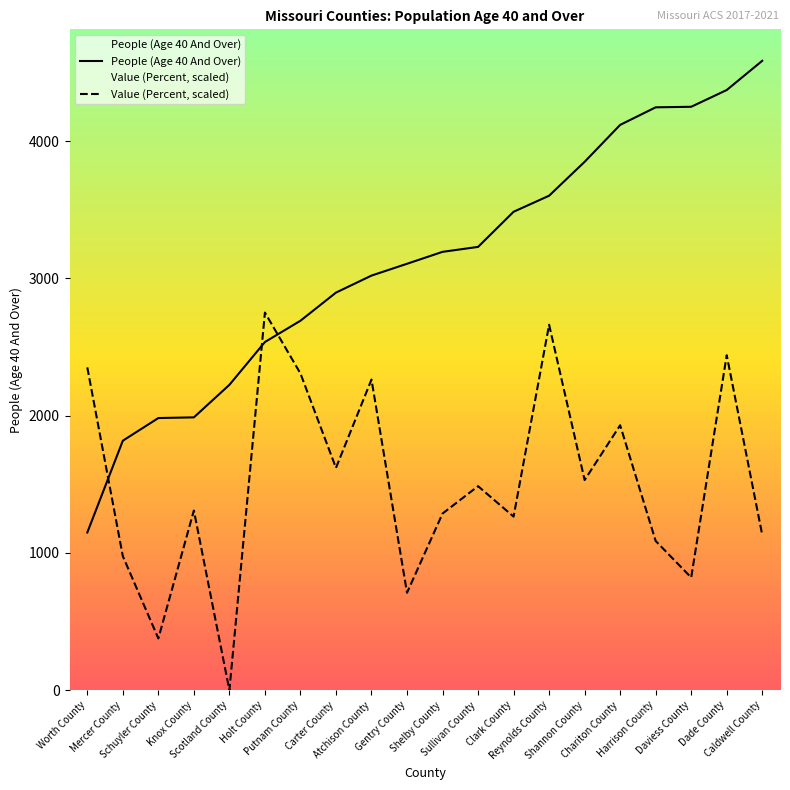

At which category is the sum across all series the highest?

Dade County